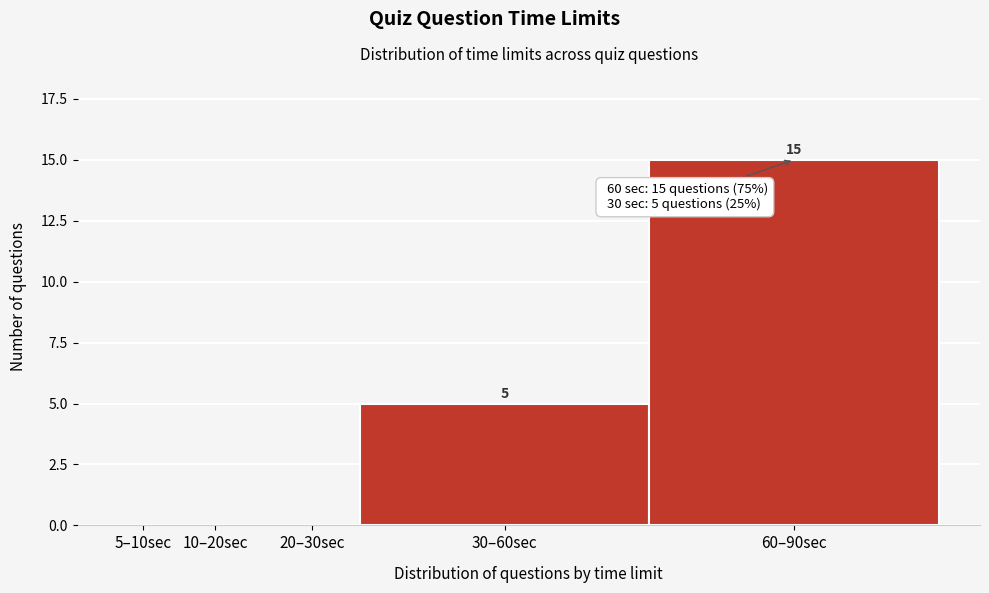

Reading right to left, extract all data points from this chart.

60–90sec=15	30–60sec=5	20–30sec=0	10–20sec=0	5–10sec=0